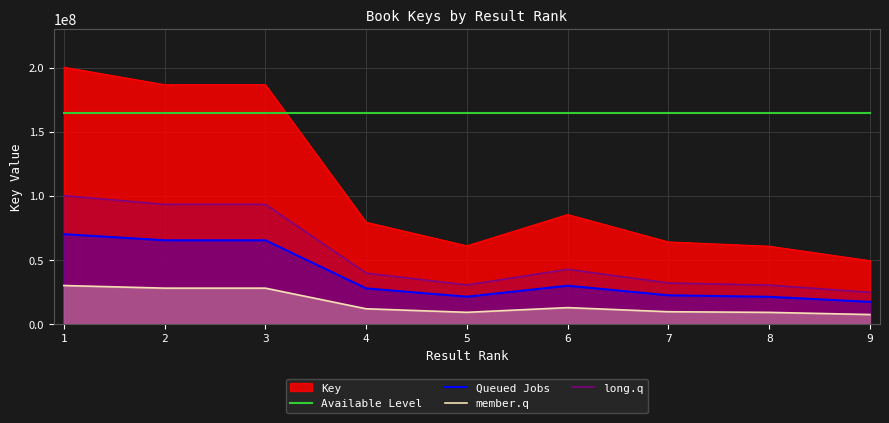

True or false: Available Level and member.q intersect in this chart.

False